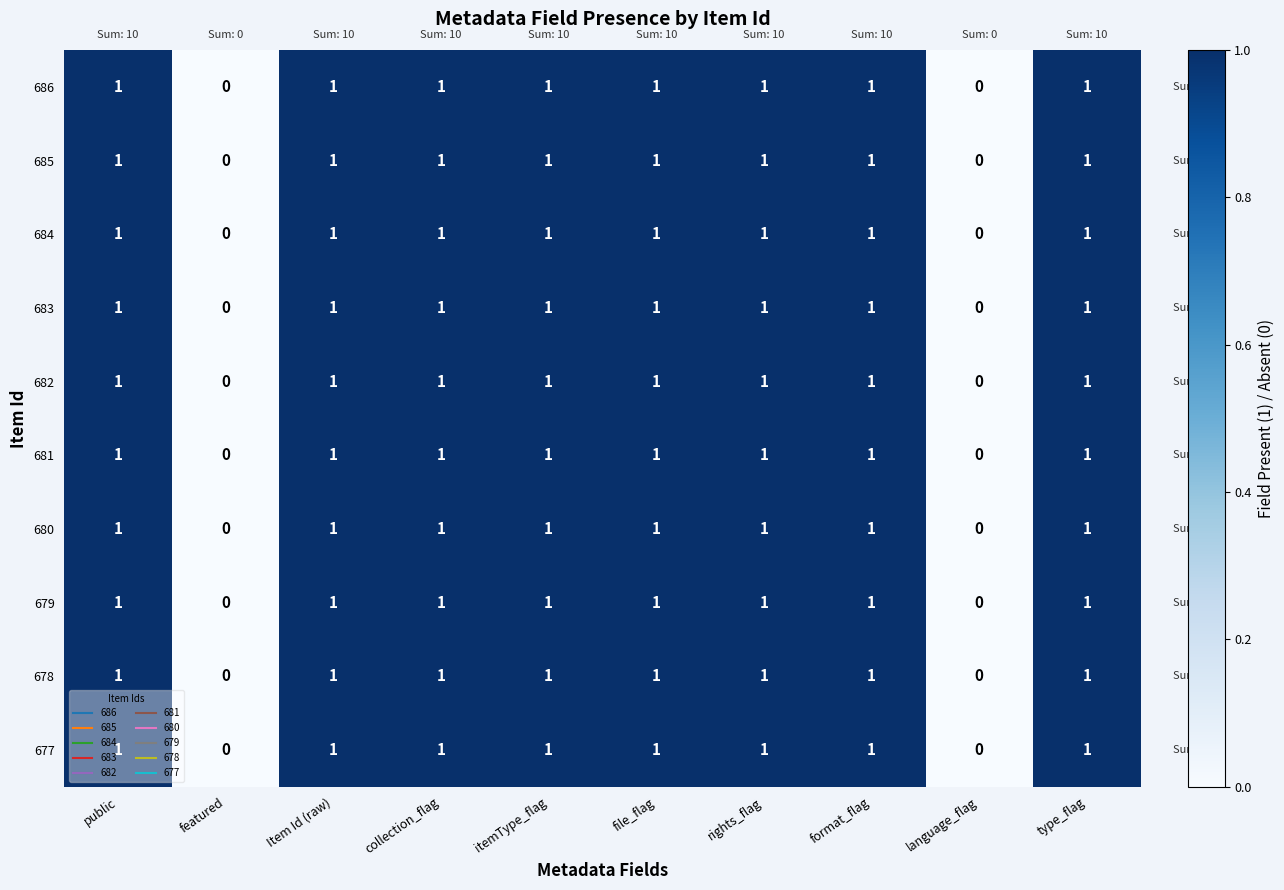

What is the sum of all 682 values?

8